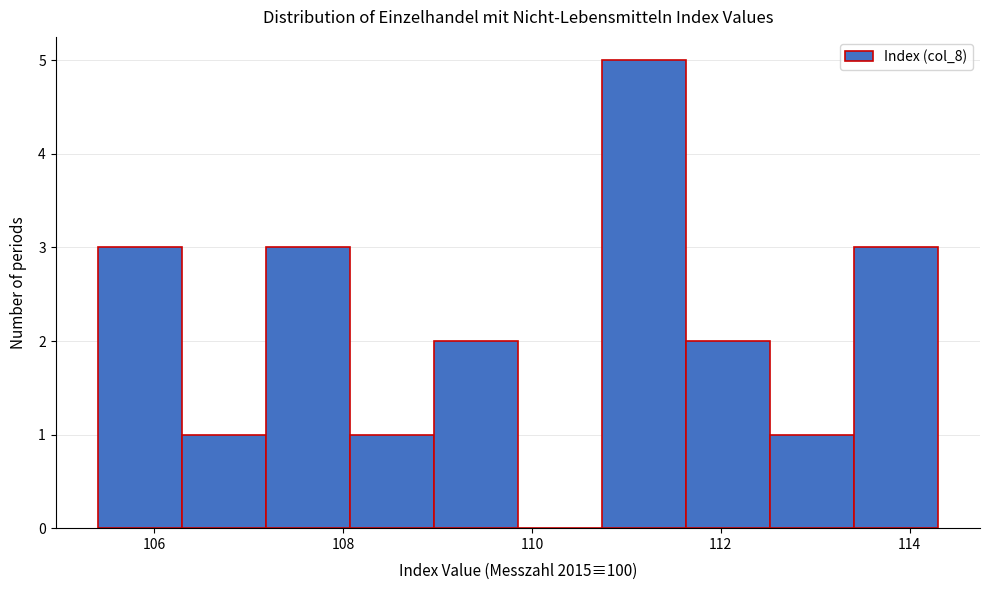

How tall is the bar that spans 111.6 to 112.6 on the x-axis? Neither the bar edges nor the heights are printed on the chart, so give them approximately, as read against the axes.

2